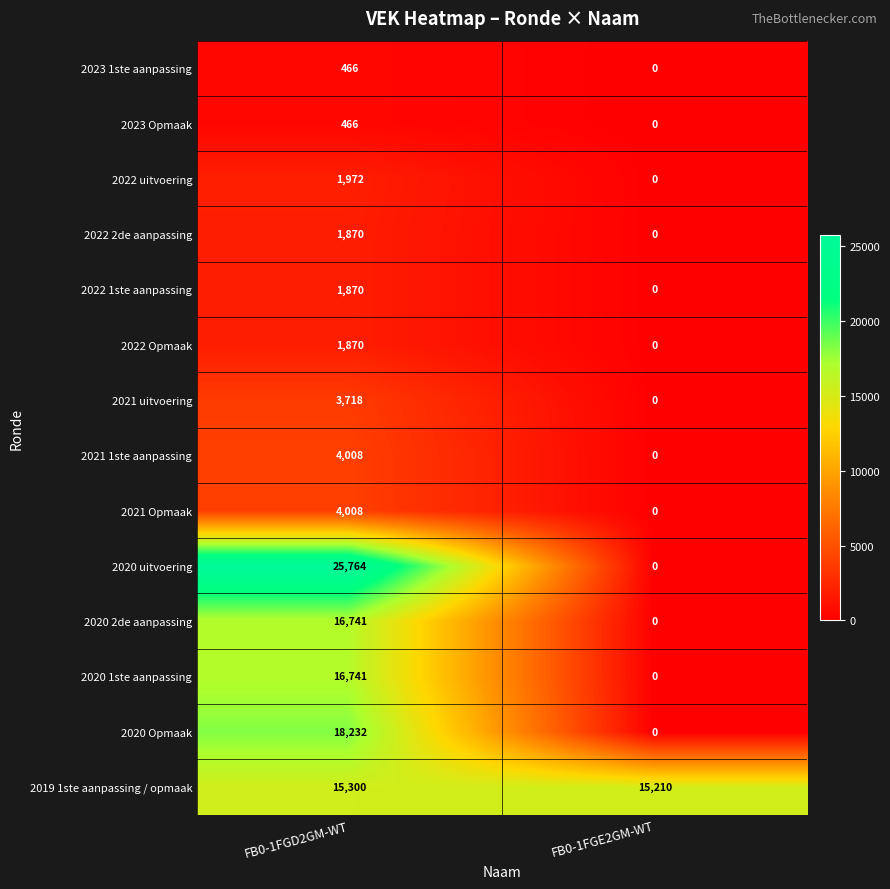

Which series has the widest spread of values?

2020 uitvoering